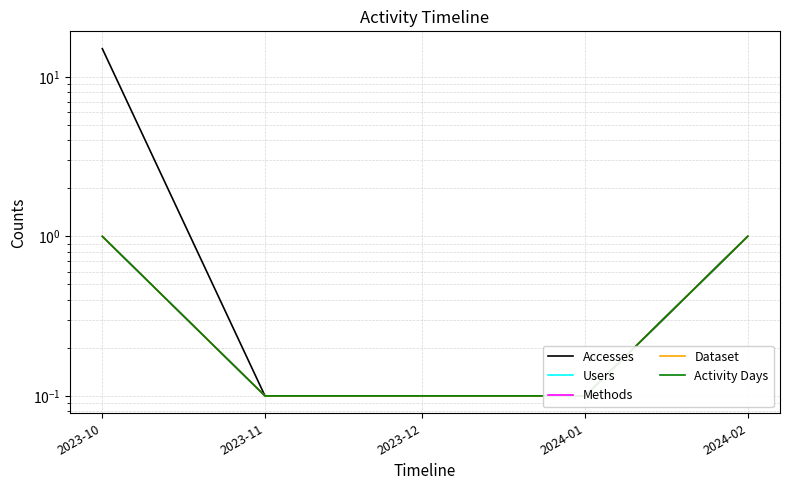

What is the label of the 5th point from the right?

2023-10